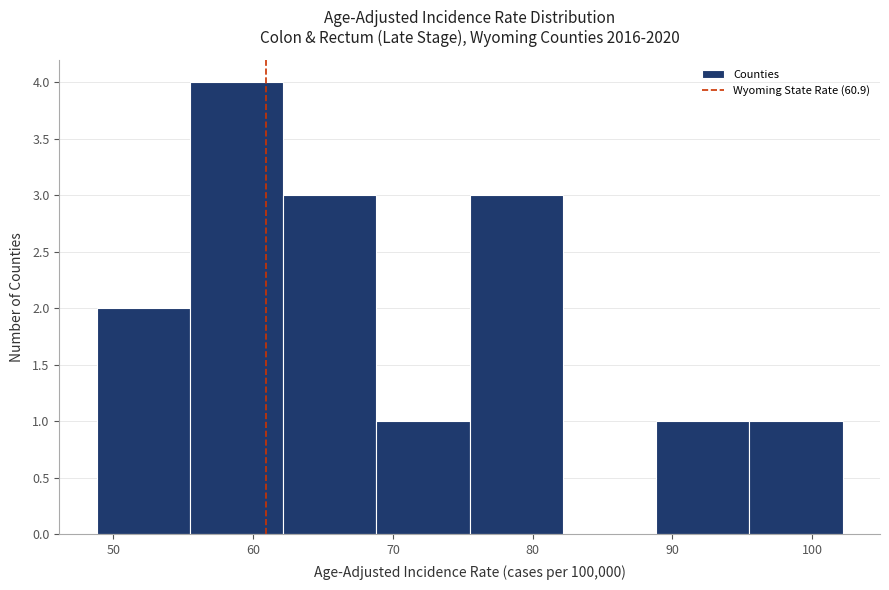

Reading left to right, transcribe this chart: for each bar, give the range it covers on the x-axis and its height. Neither the bar edges nor the heights are printed on the chart, so give them approximately, as read against the axes.

49 to 55: 2
55 to 62: 4
62 to 69: 3
69 to 76: 1
76 to 82: 3
82 to 89: 0
89 to 96: 1
96 to 102: 1